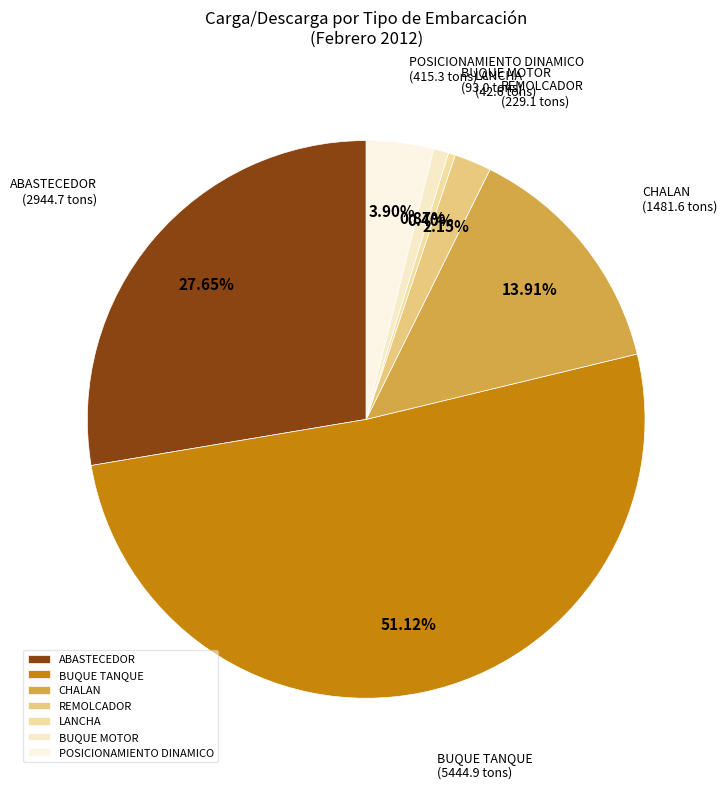

What is the largest slice in the pie chart?

BUQUE TANQUE